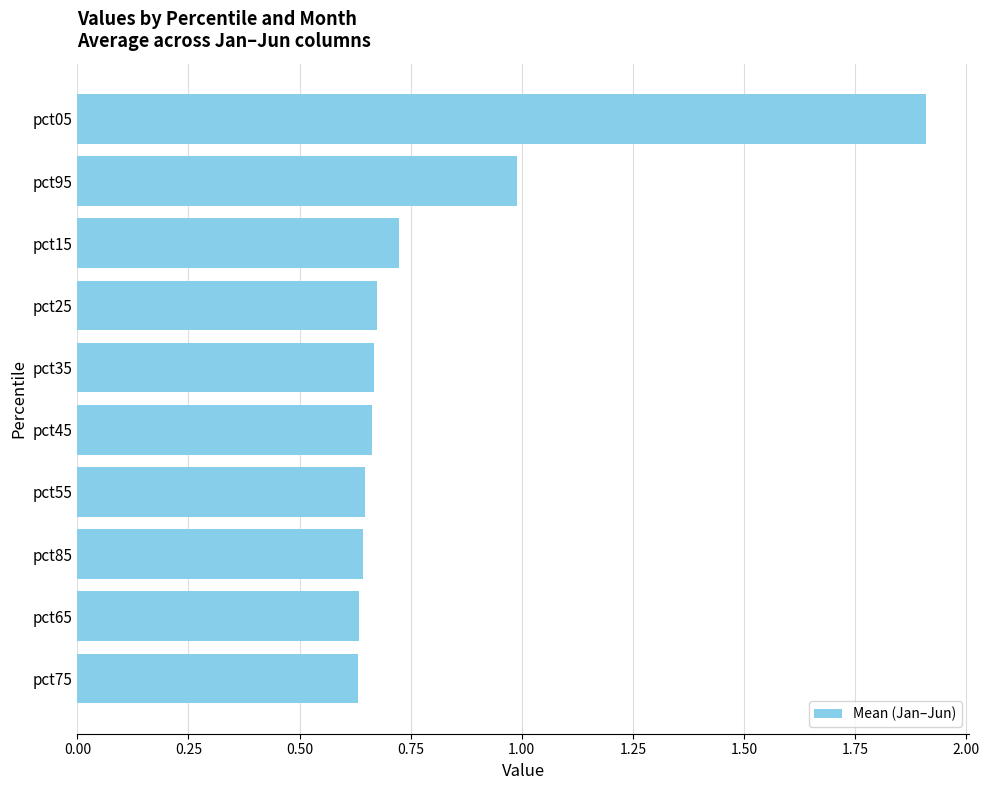

What position from the top is pct55?

7